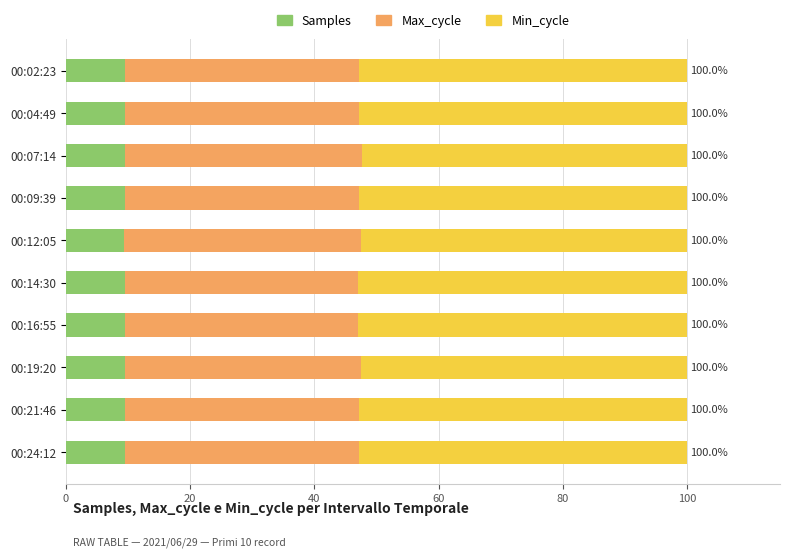

Count the number of data series in this chart.

3